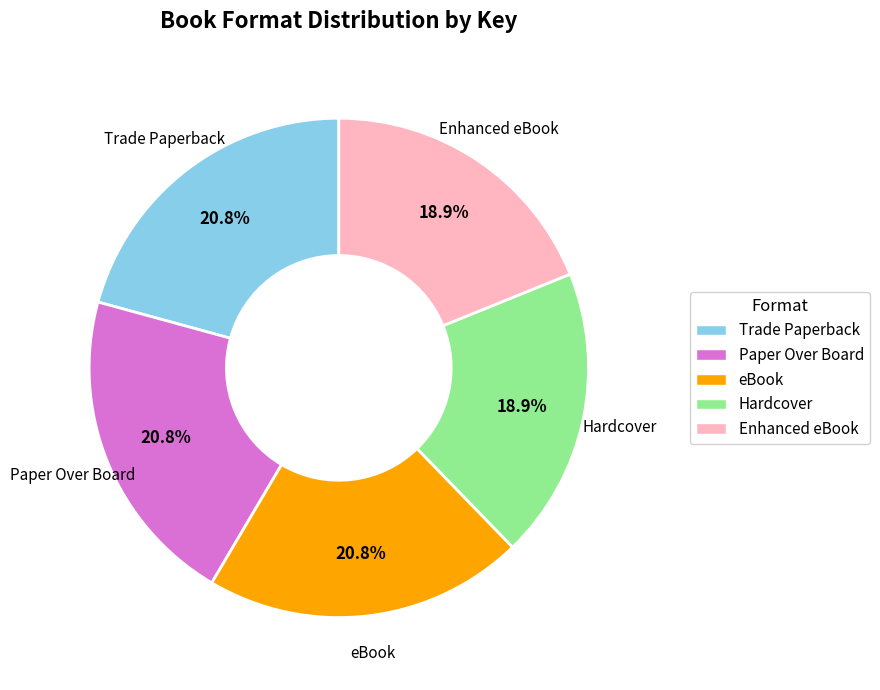

True or false: eBook accounts for 14% of the total.

False